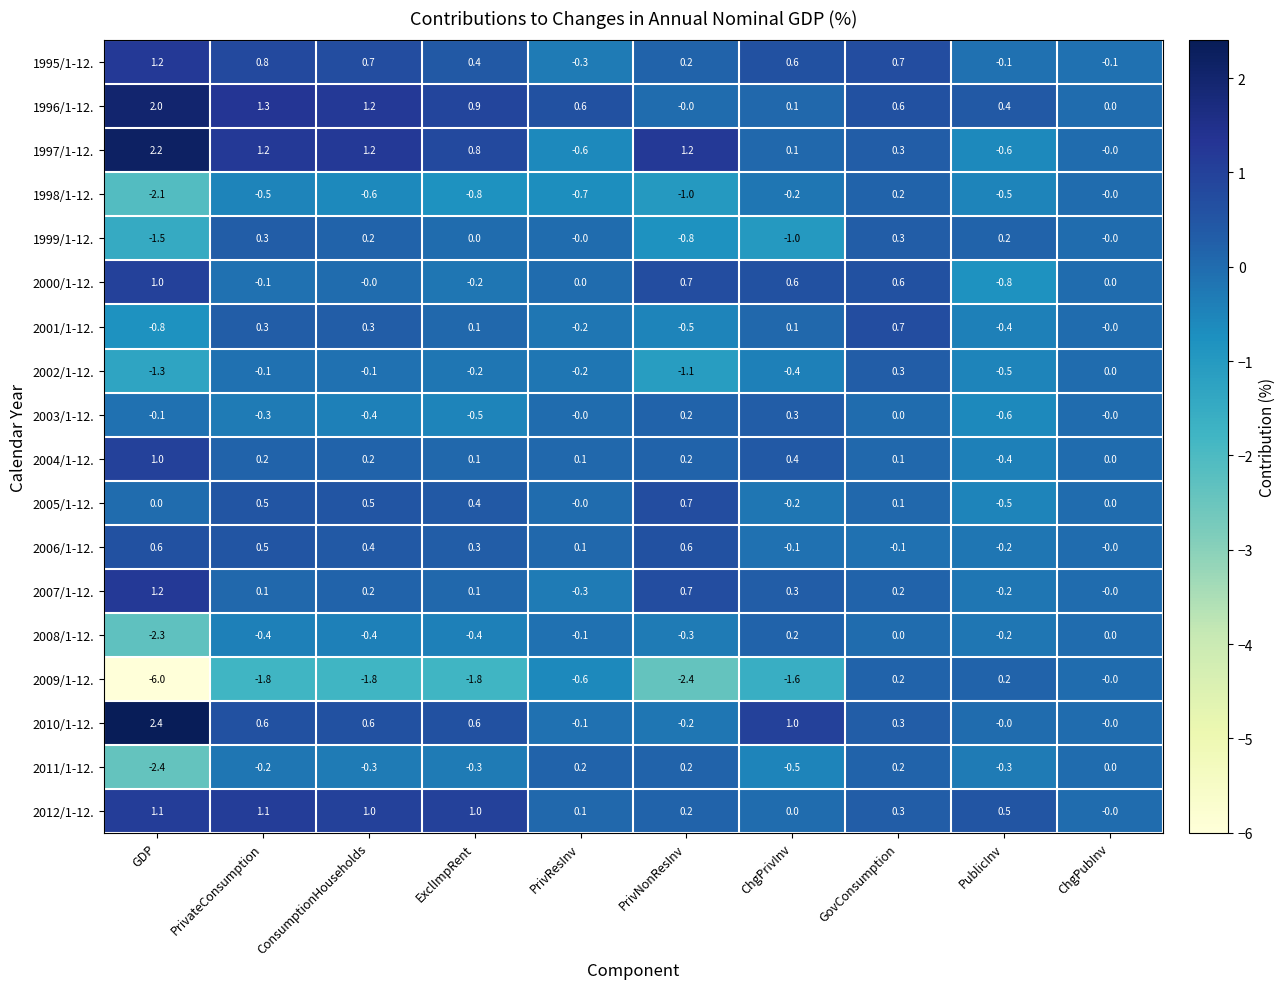

What is the sum of the 1997/1-12. values at GovConsumption and ChgPrivInv?

0.4